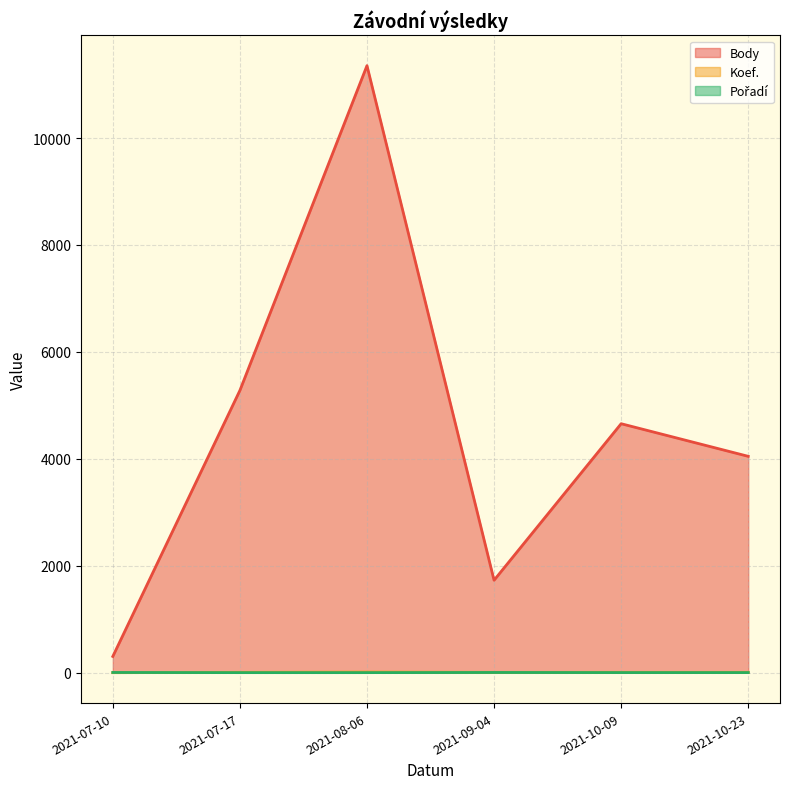

What is the average value of the Body series?

4562